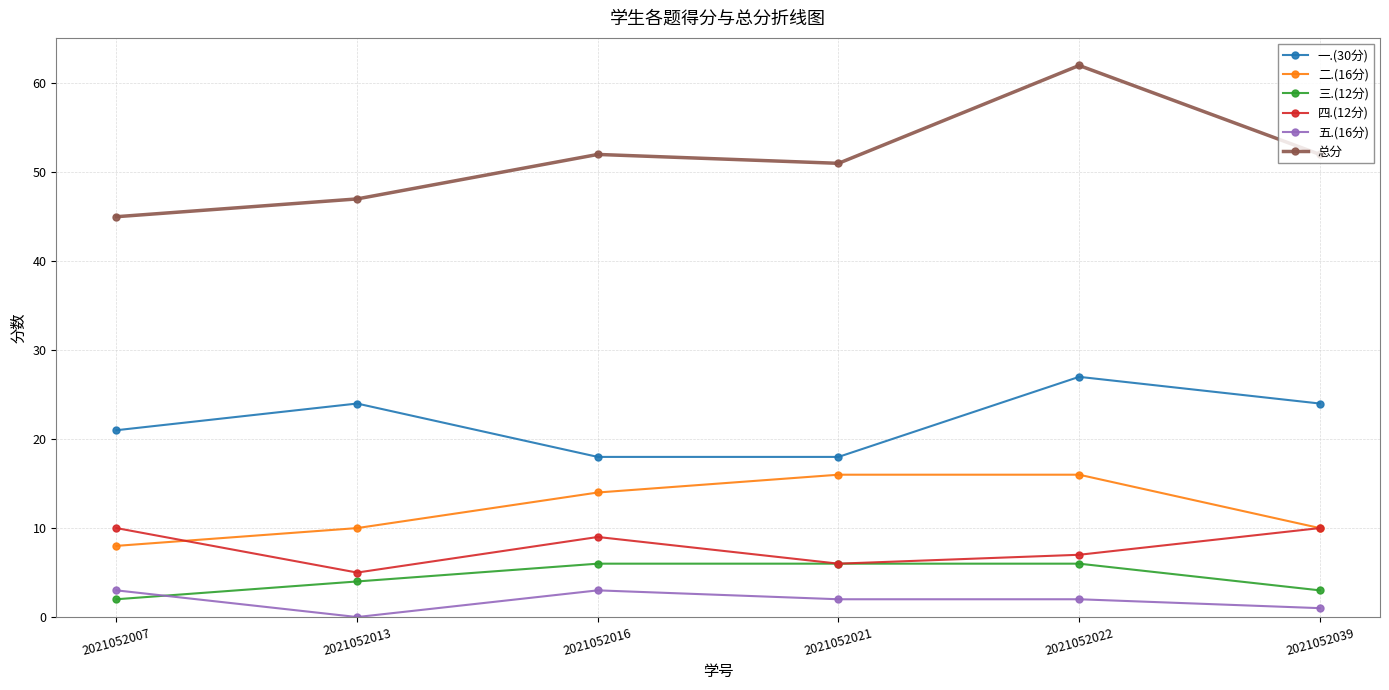

At how many categories does at least one series exceed 26?

6